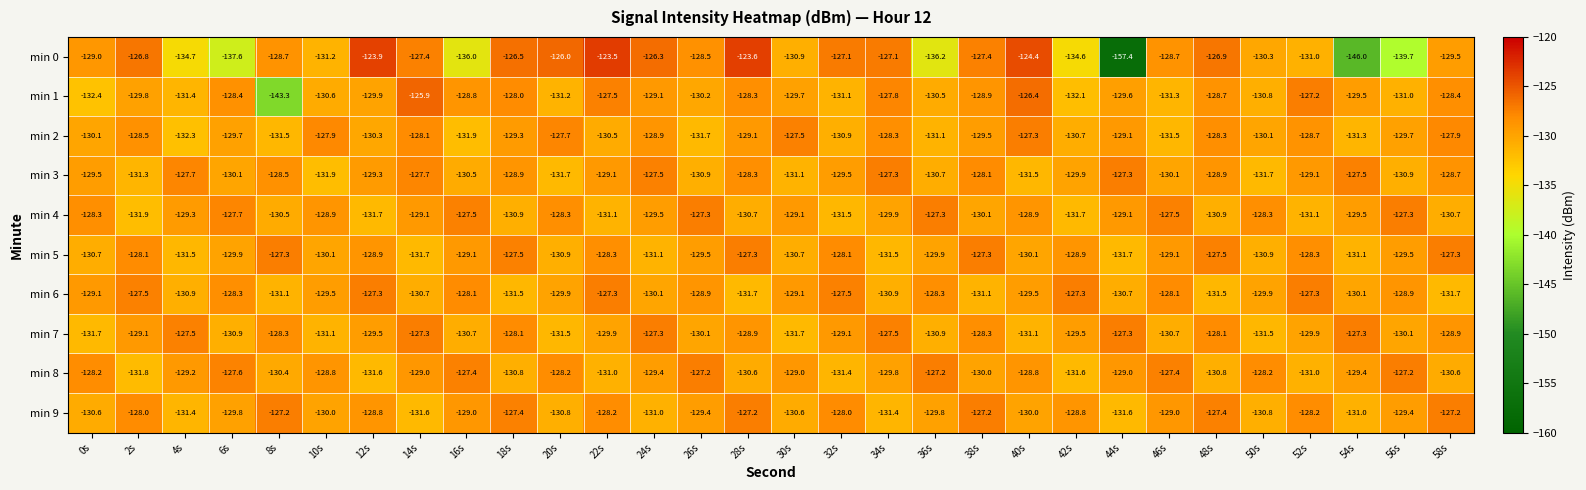

Which series has the widest spread of values?

min 0